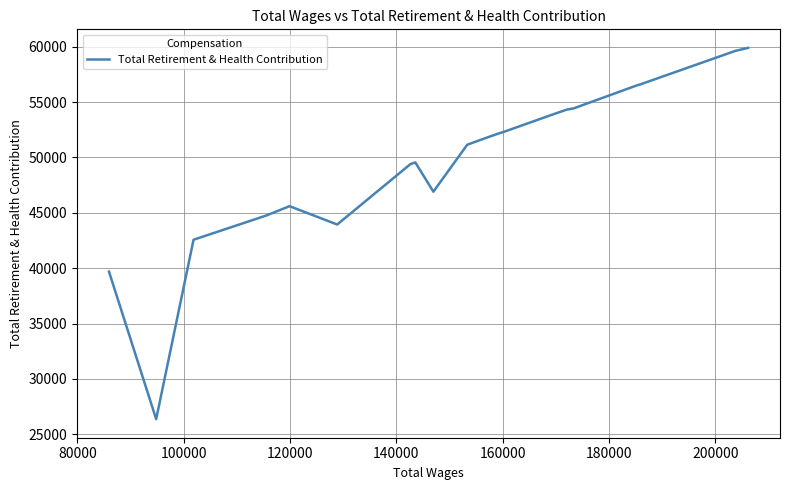

What is the difference between the maximum and minimum values?

33537